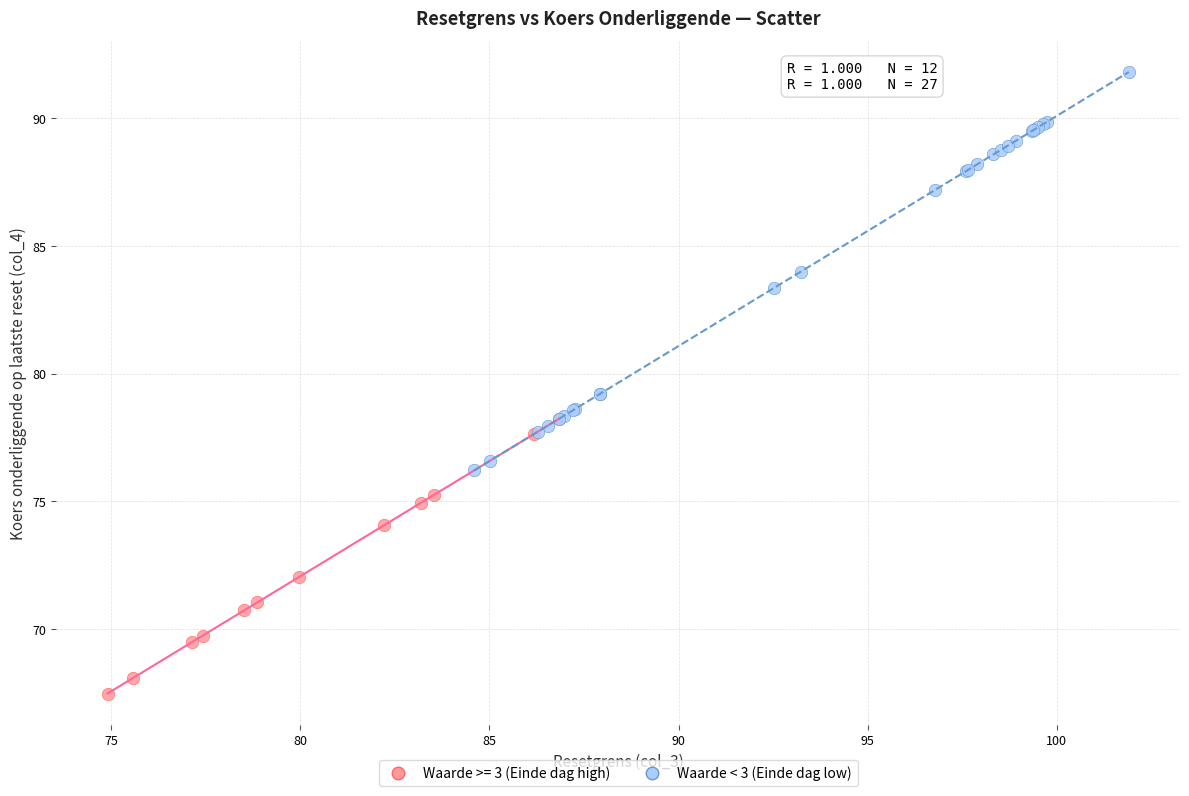

Which series has the largest Y range (max minus min)?

Waarde < 3 (Einde dag low)